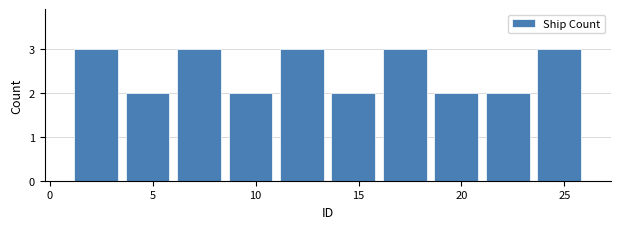

Reading left to right, list every bar in this chart as the range it spans on the x-axis followed by its height. The values are not printed on the chart, so give them approximately, as read against the axis.

1.0 to 3.5: 3
3.5 to 6.0: 2
6.0 to 8.5: 3
8.5 to 11.0: 2
11.0 to 13.5: 3
13.5 to 16.0: 2
16.0 to 18.5: 3
18.5 to 21.0: 2
21.0 to 23.5: 2
23.5 to 26.0: 3